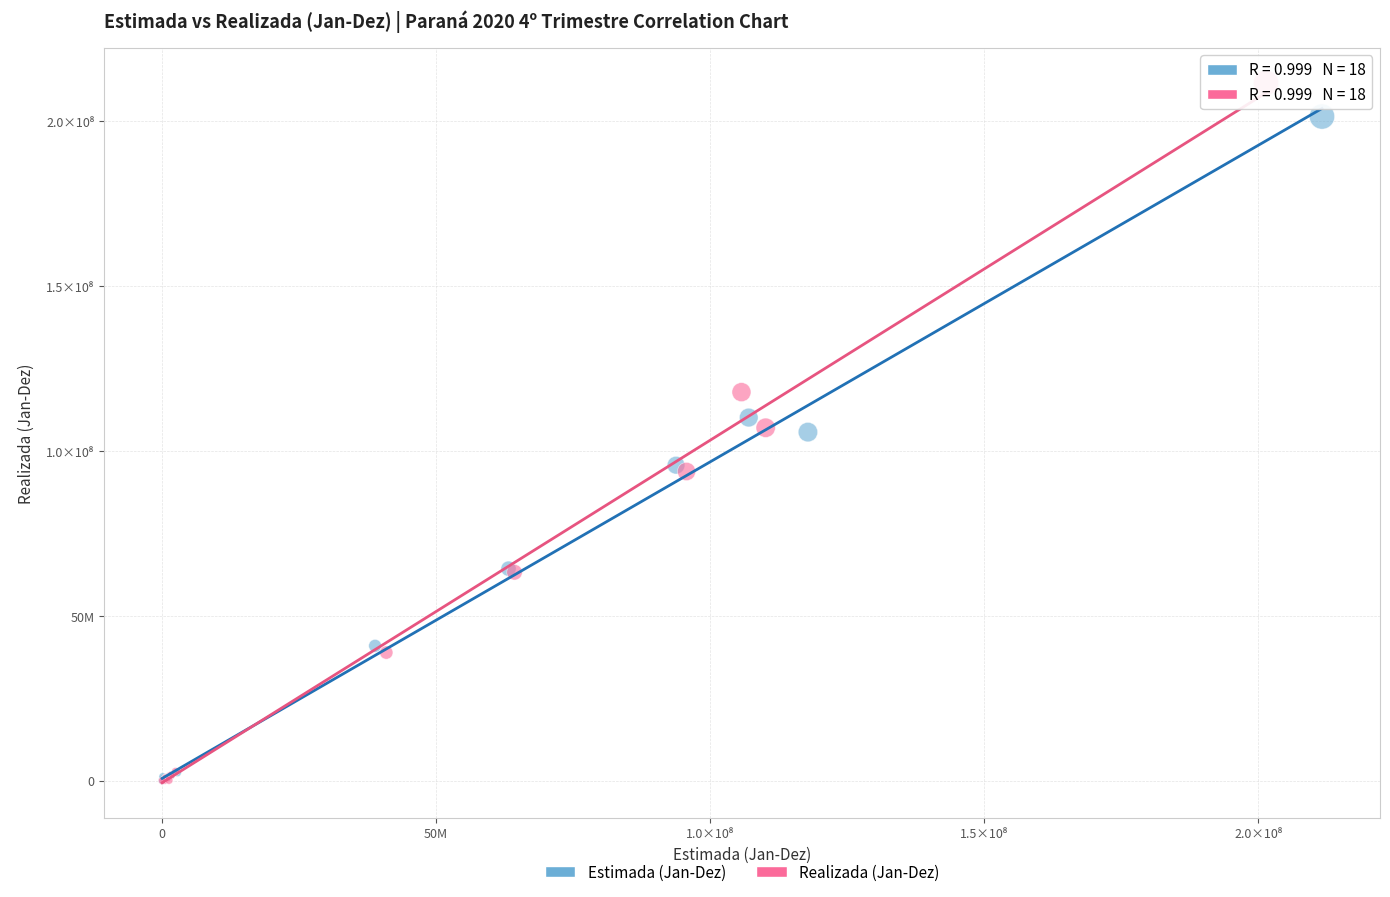

Which series has the widest spread of Y values?

Realizada (Jan-Dez)